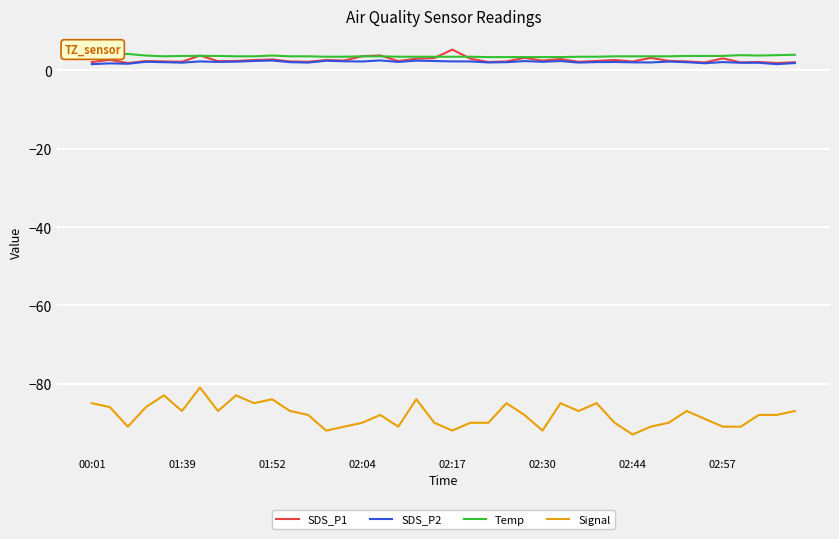

What are all the series names shown in the legend?

SDS_P1, SDS_P2, Temp, Signal